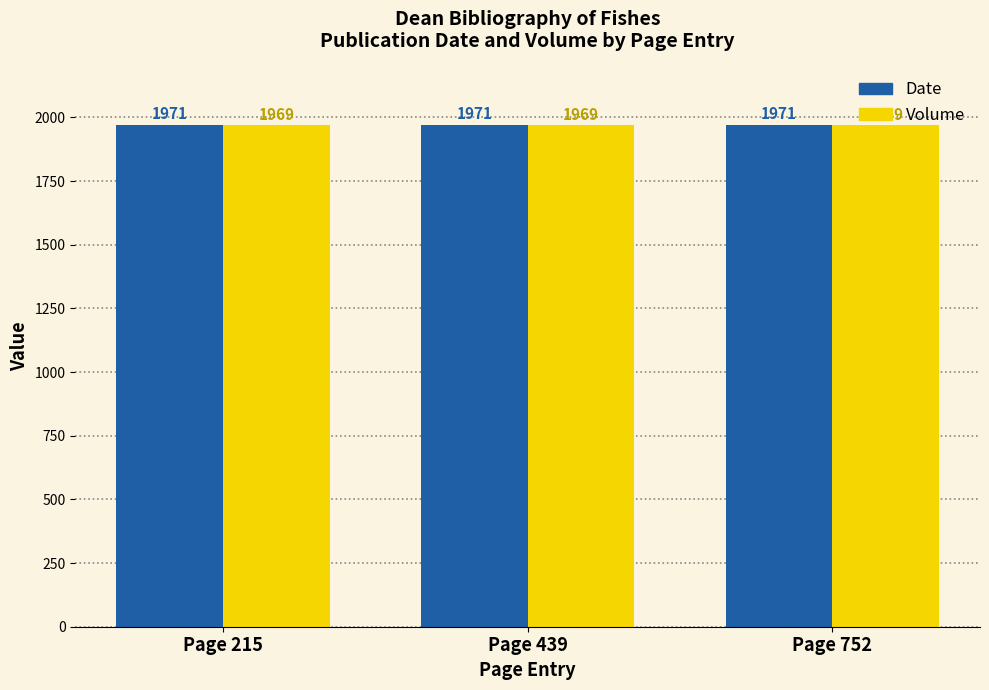

What is the highest value of the Volume series?

1969